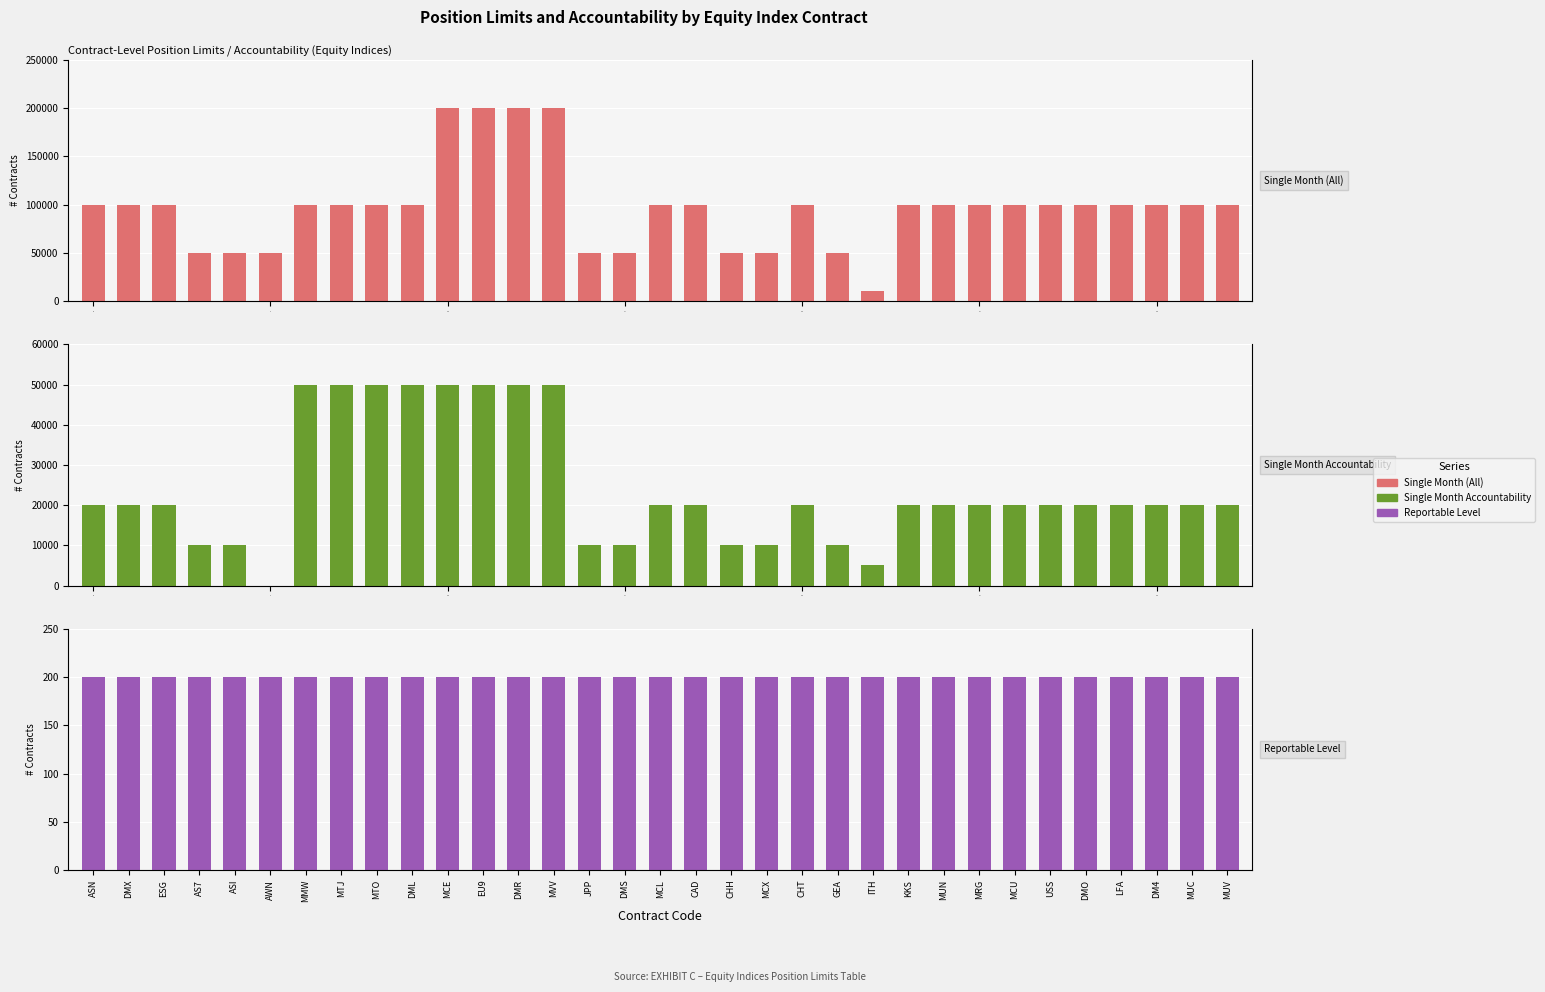

Reading left to right, extract all data points from this chart.

Single Month (All): 100000	100000	100000	50000	50000	50000	100000	100000	100000	100000	200000	200000	200000	200000	50000	50000	100000	100000	50000	50000	100000	50000	10000	100000	100000	100000	100000	100000	100000	100000	100000	100000	100000
Single Month Accountability: 20000	20000	20000	10000	10000	0	50000	50000	50000	50000	50000	50000	50000	50000	10000	10000	20000	20000	10000	10000	20000	10000	5000	20000	20000	20000	20000	20000	20000	20000	20000	20000	20000
Reportable Level: 200	200	200	200	200	200	200	200	200	200	200	200	200	200	200	200	200	200	200	200	200	200	200	200	200	200	200	200	200	200	200	200	200